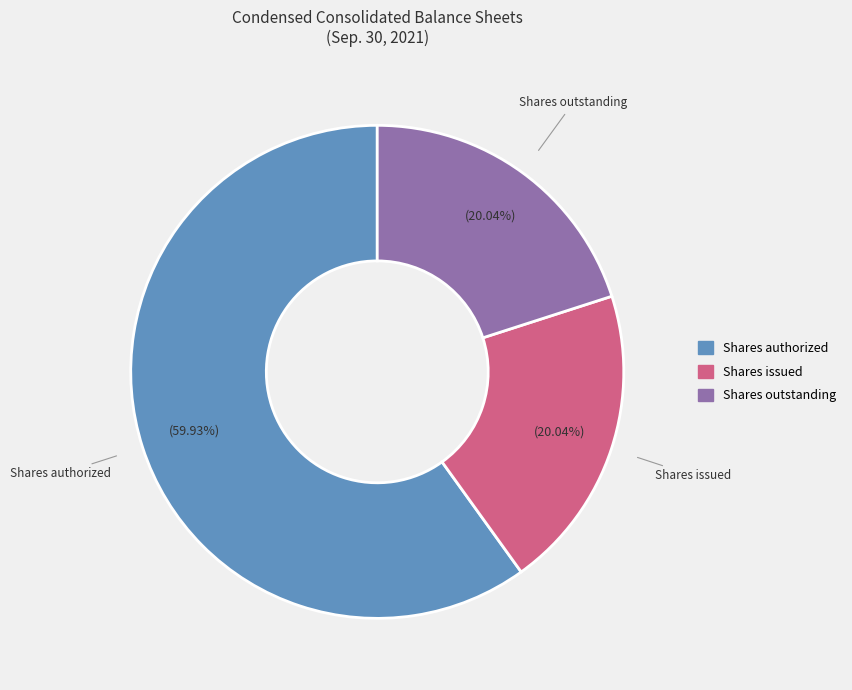

Is there a majority slice in this chart?

Yes